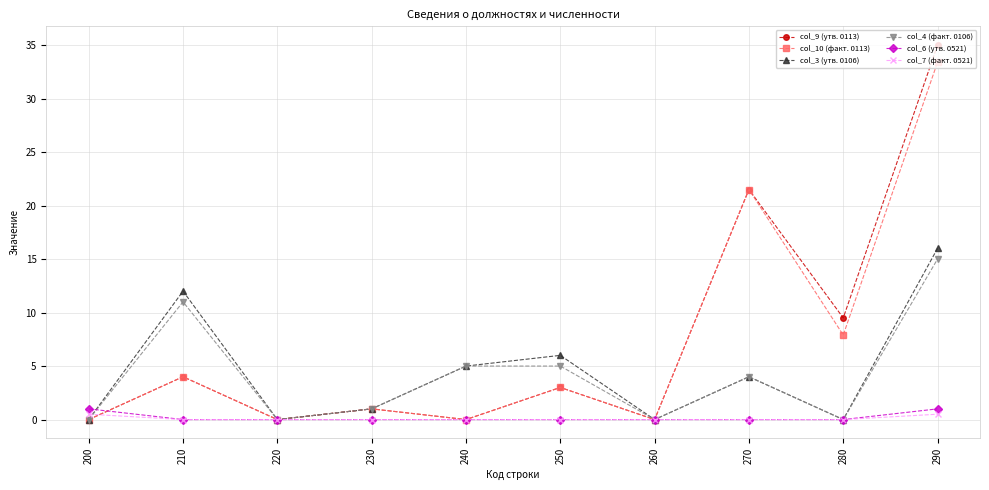

Is it true that col_9 (утв. 0113) equals 12.4 at 280?

False